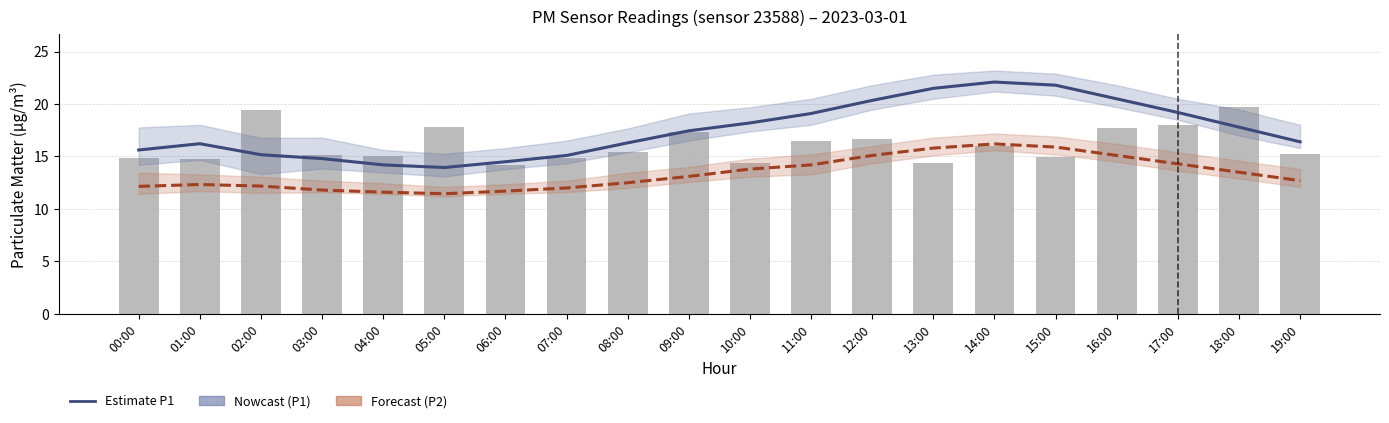

At which category does the chart reach its minimum across all series?

05:00